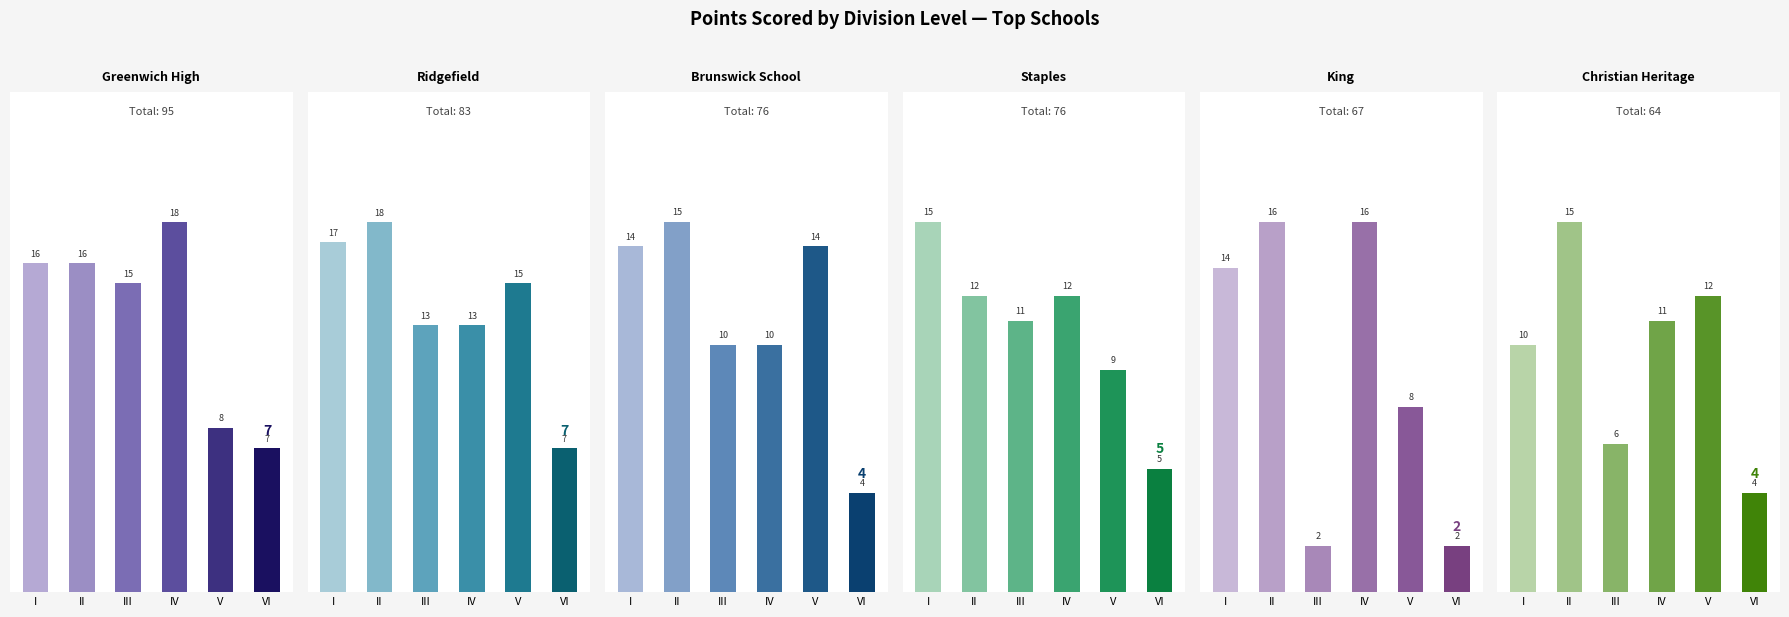

What is the minimum value for Ridgefield?

7